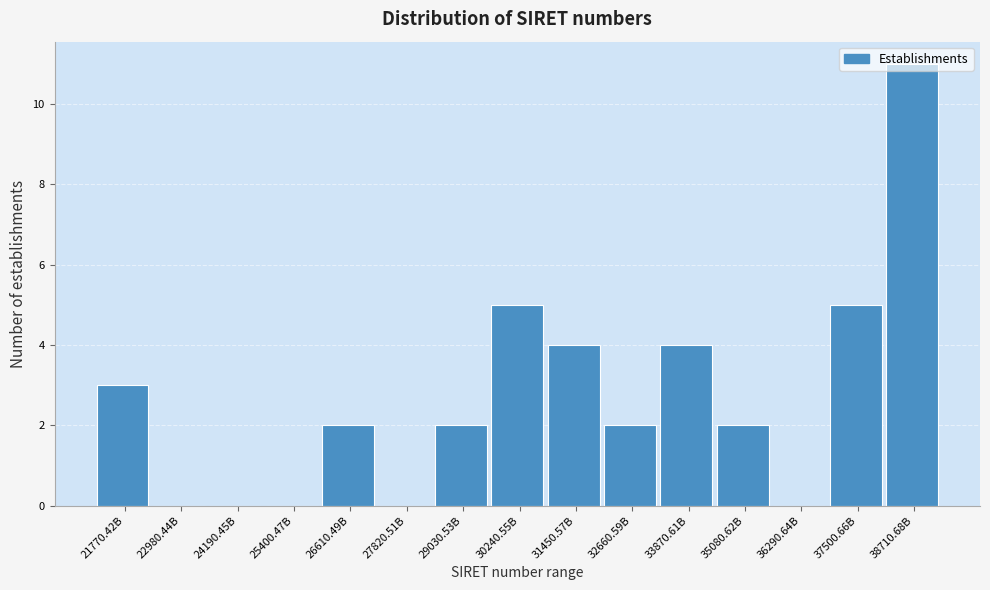

Between 21770.42B and 29030.53B, which is larger?

21770.42B